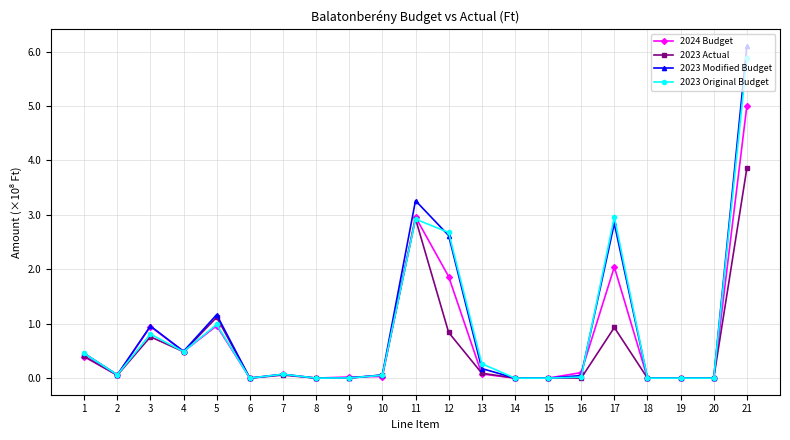

What is the difference between the 2023 Modified Budget values at 11 and 15?

326029309